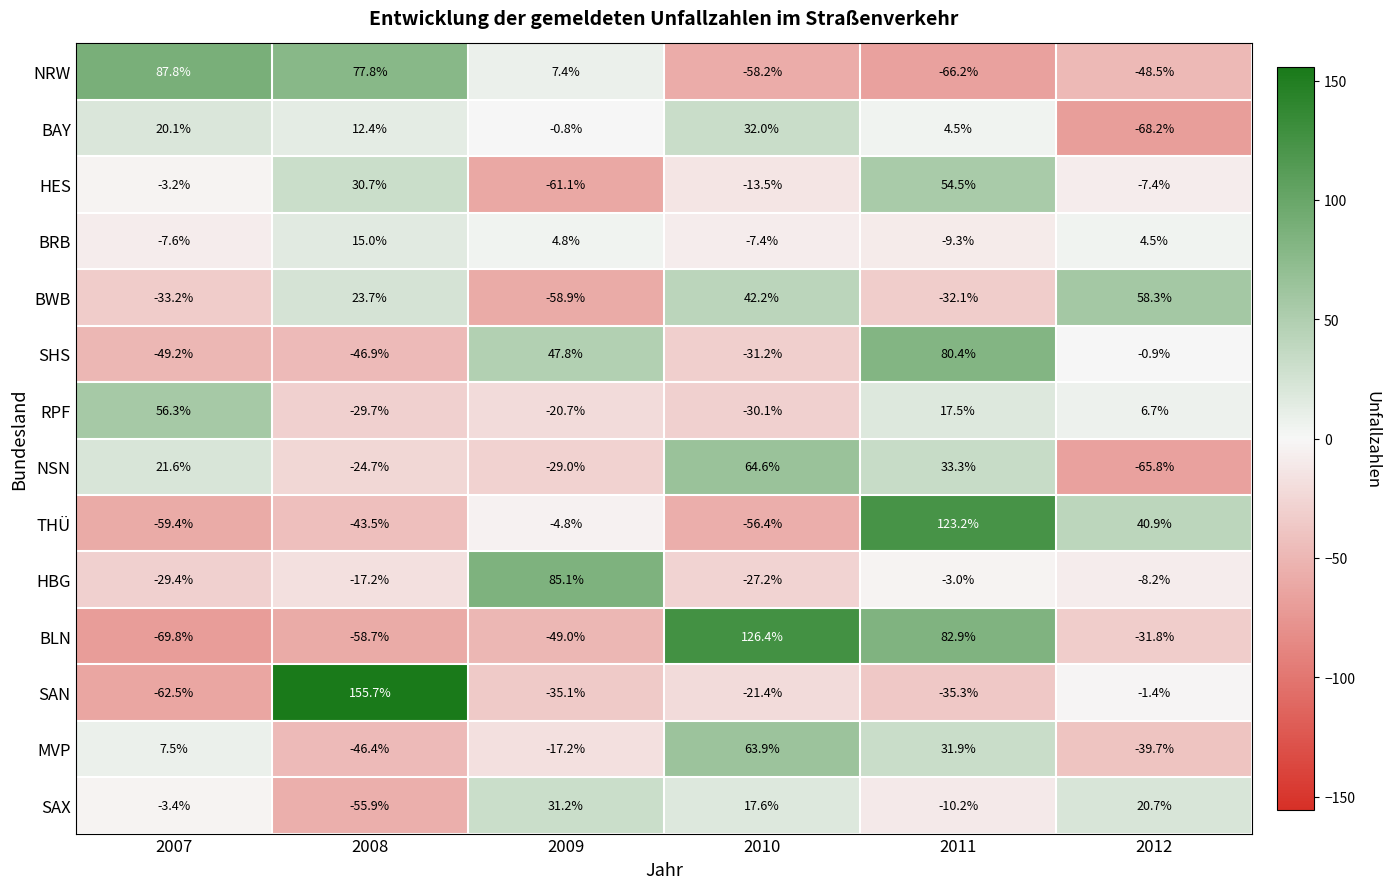

At which category does the chart reach its peak across all series?

2008